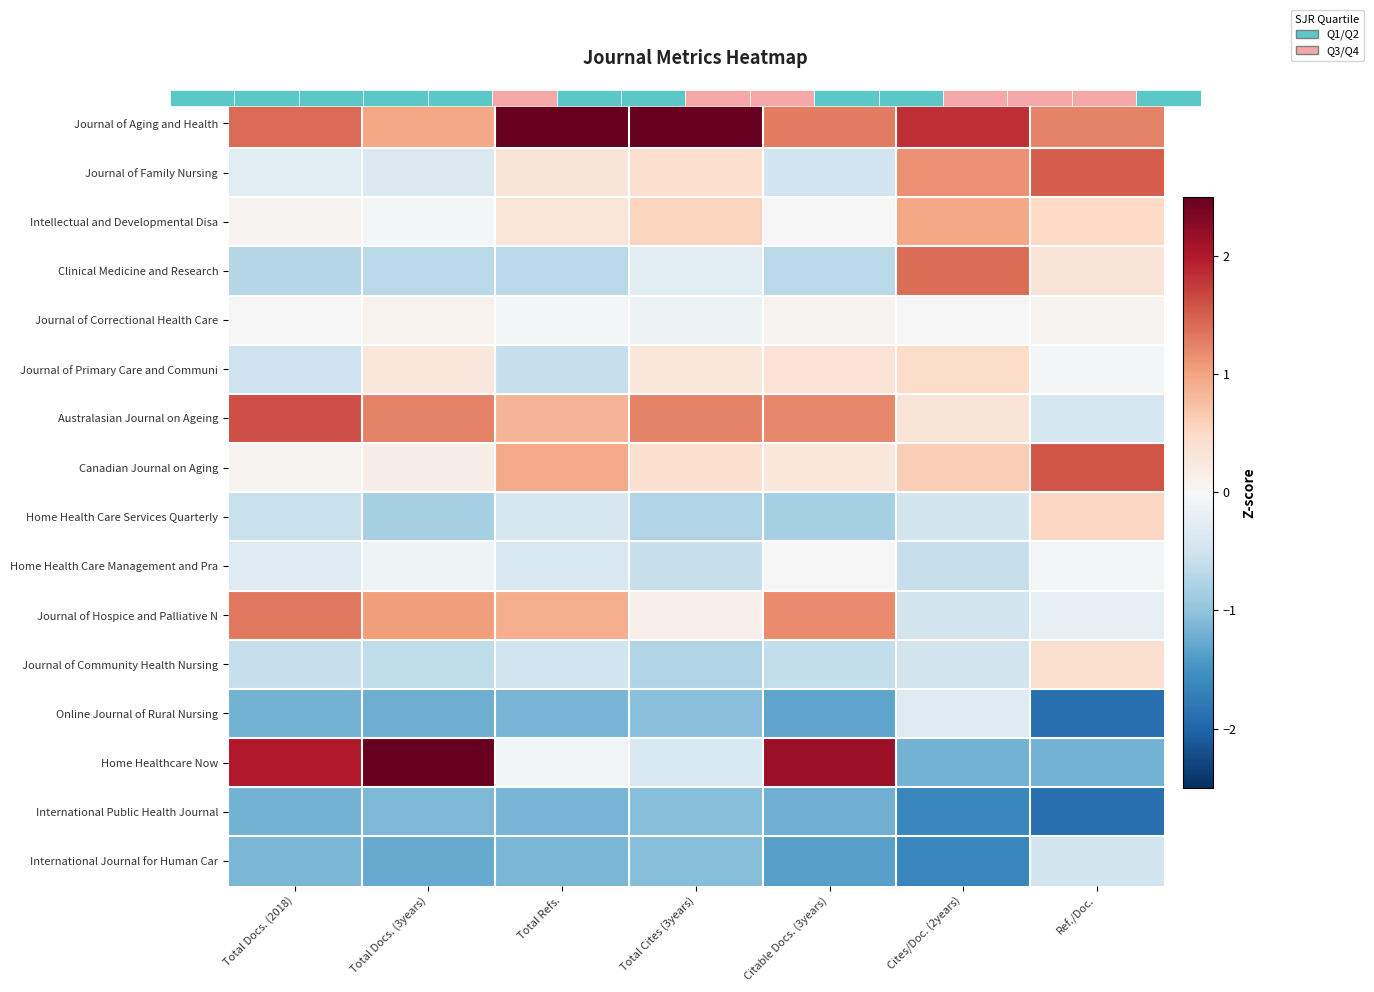

How many data points does each series have?

7